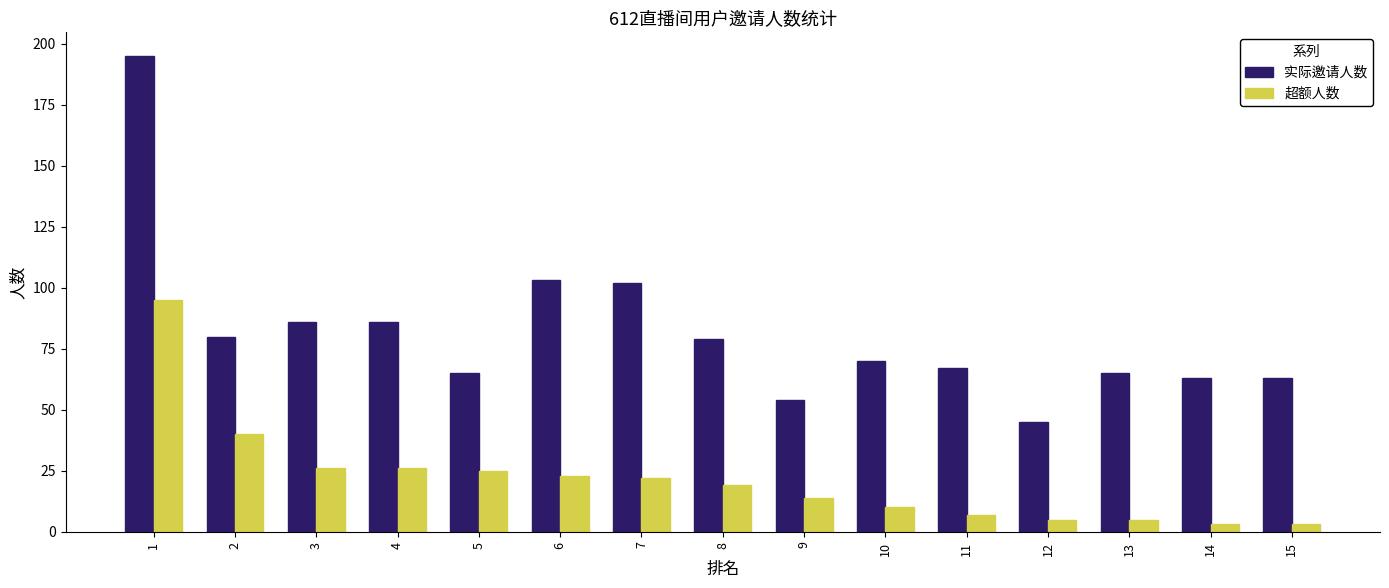

Between 1 and 15, which series saw the biggest shift?

实际邀请人数